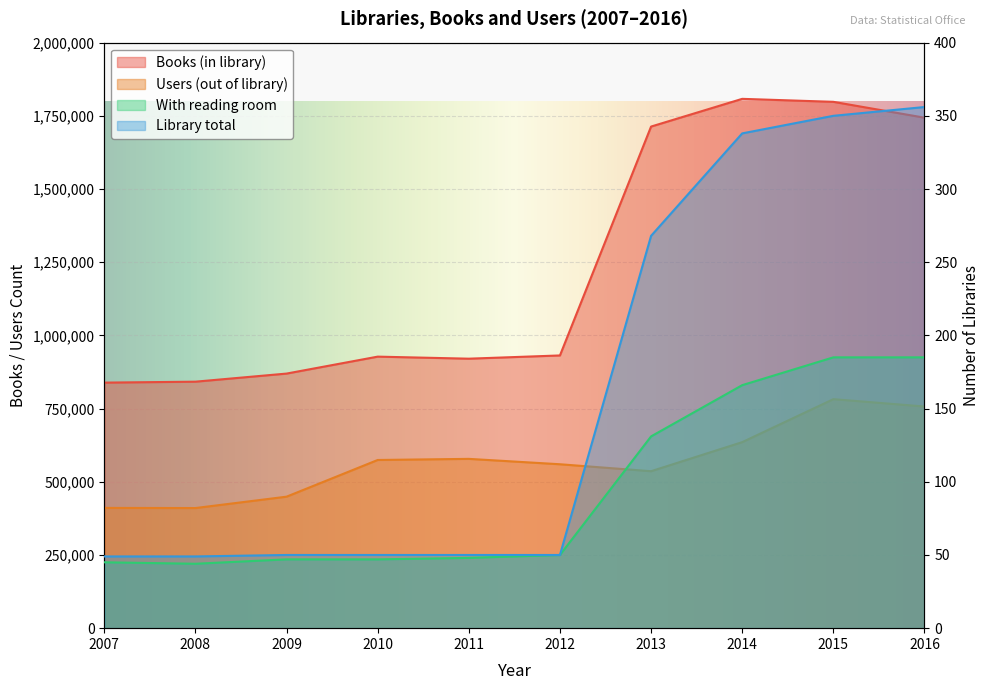

Where is the first local maximum for Books (in library)?

2010